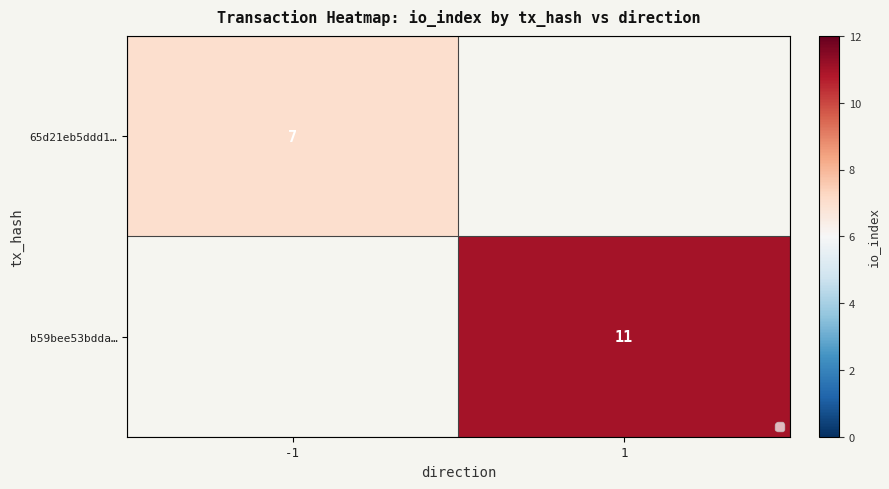

The b59bee53bdda… series shows 19 at 1. True or false?

False